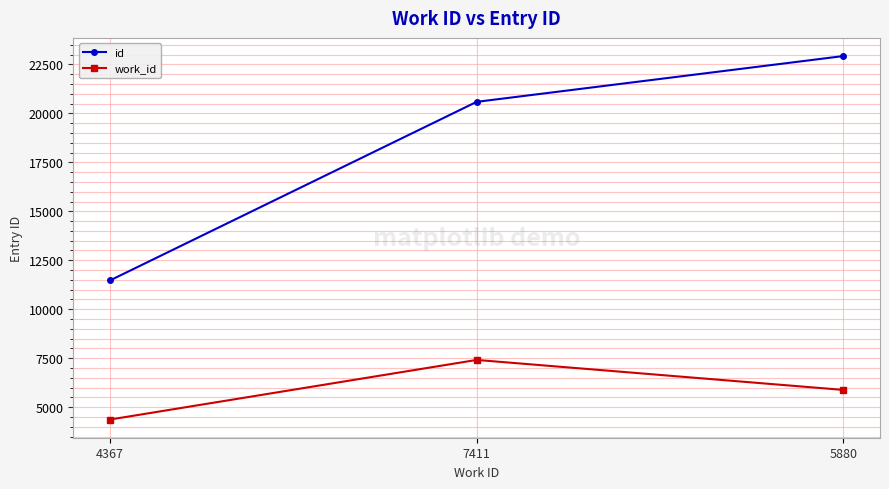

What is the difference between the work_id values at 4367 and 7411?

3044